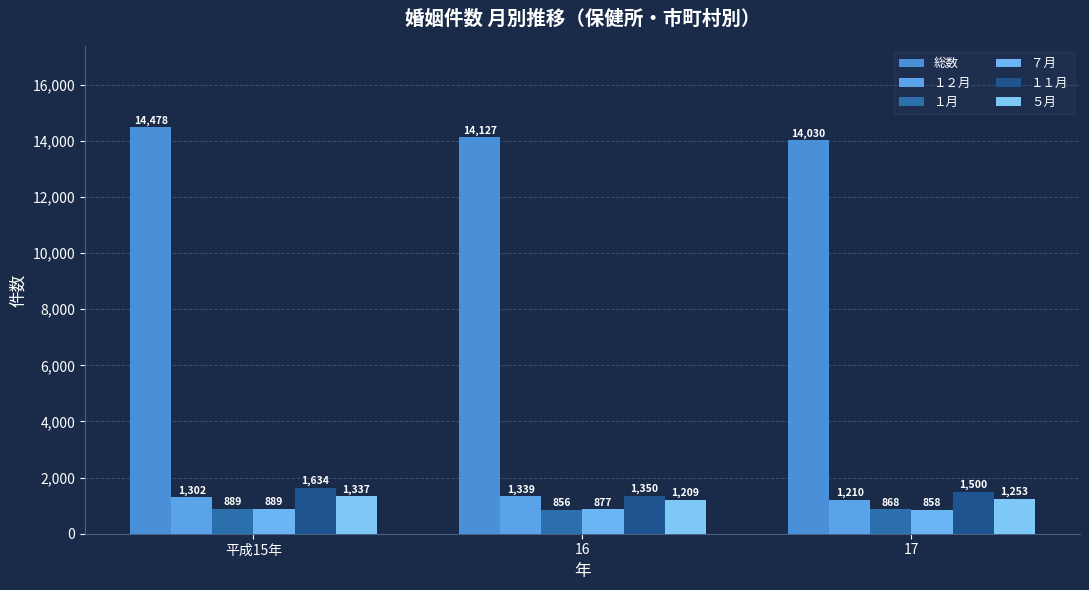

How many bars are there in total?

18